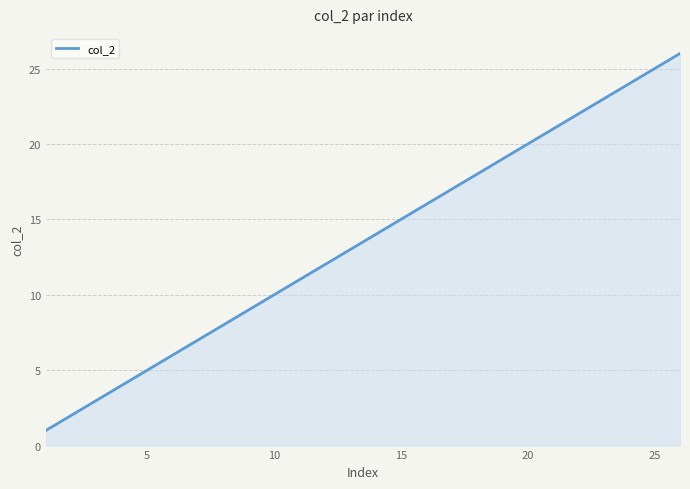

What is the difference between the maximum and minimum values?

25